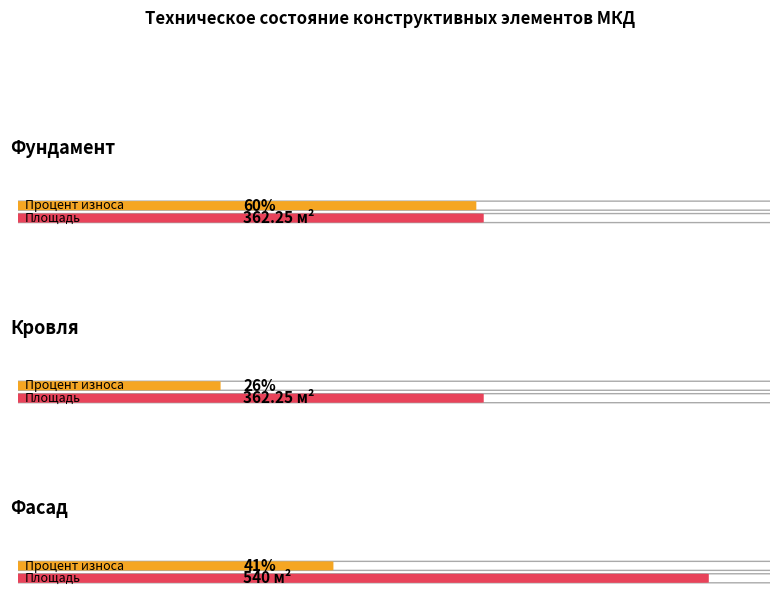

Read the Процент износа value at Фундамент.

60.0